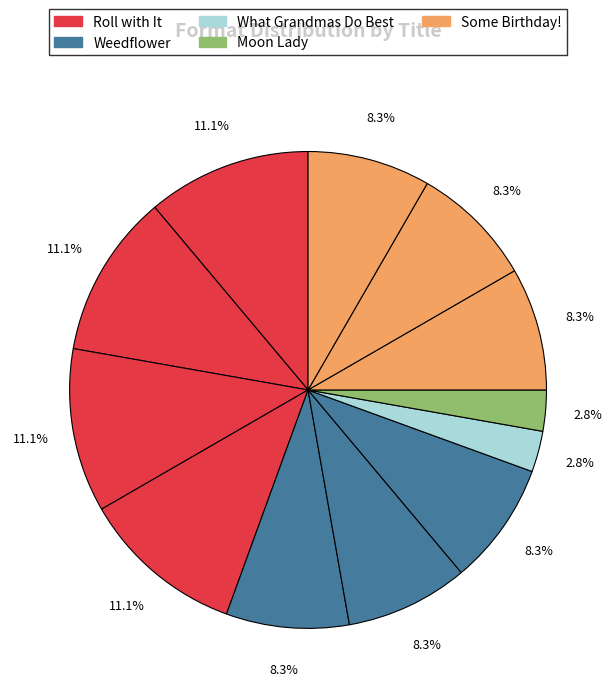

Count the number of slices in the pie.

12